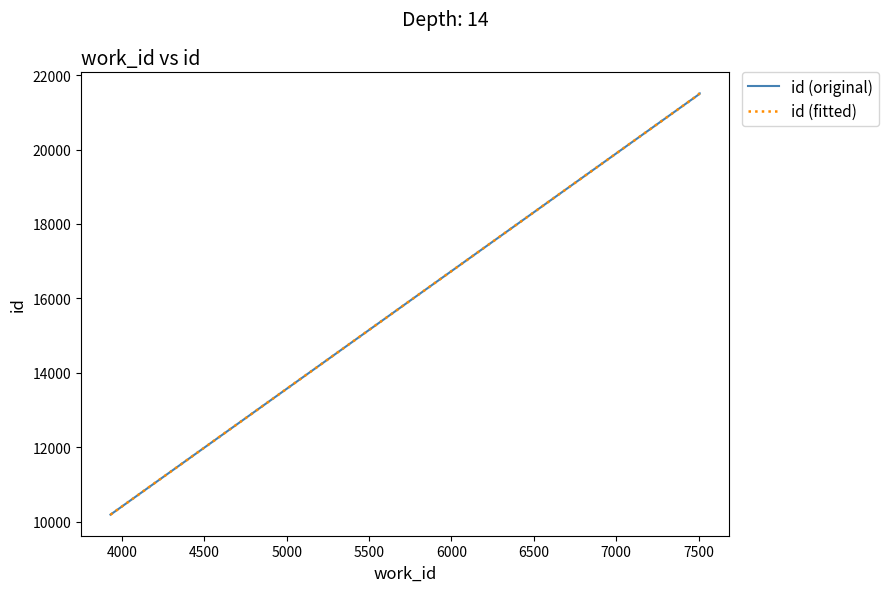

Reading left to right, what are all the values shown in this chart?

3930=10187	7507=21499	7507=21507	7507=21510